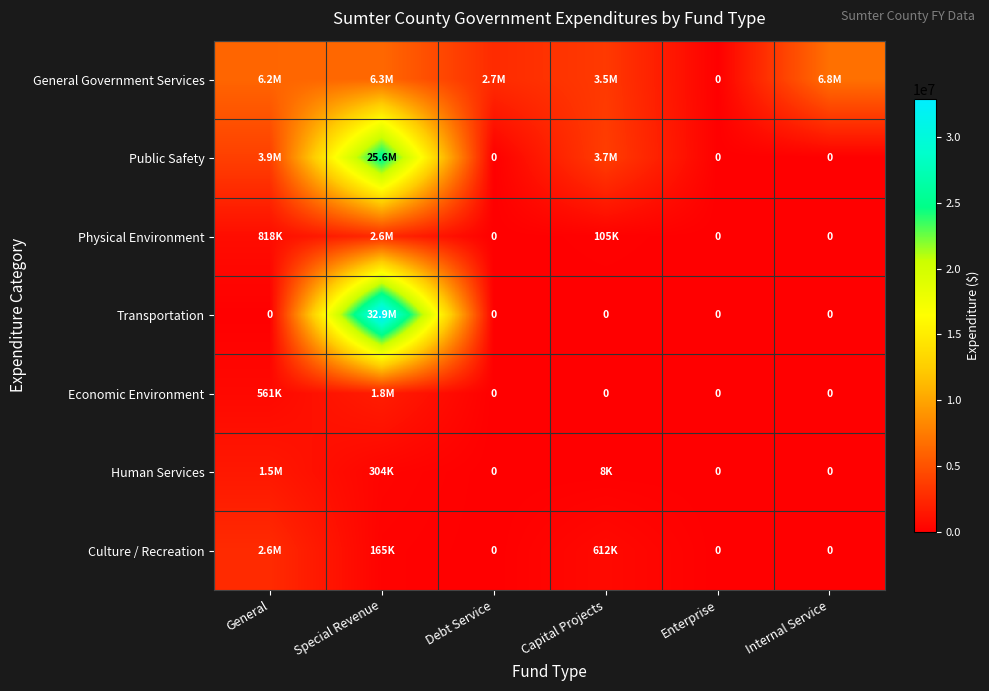

The Public Safety series shows -15811680 at Debt Service. True or false?

False